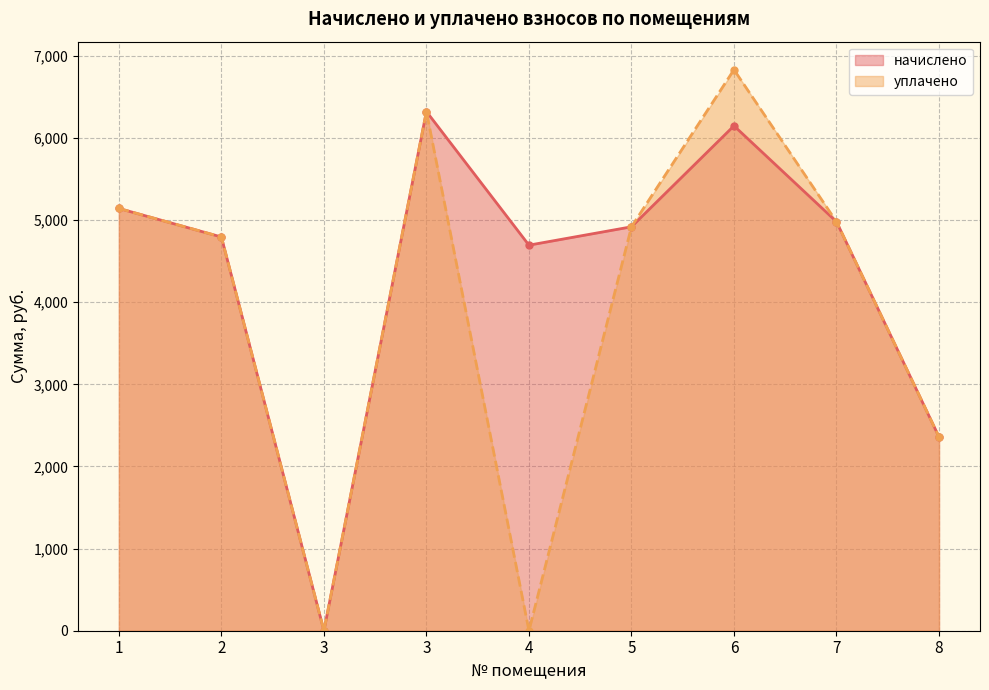

Which series changed the most between 1 and 3?

начислено